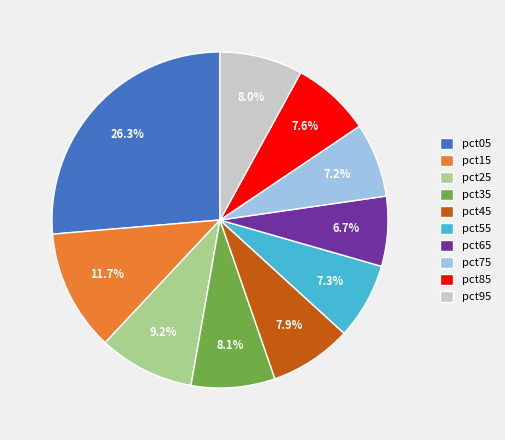

Between pct45 and pct65, which is larger?

pct45